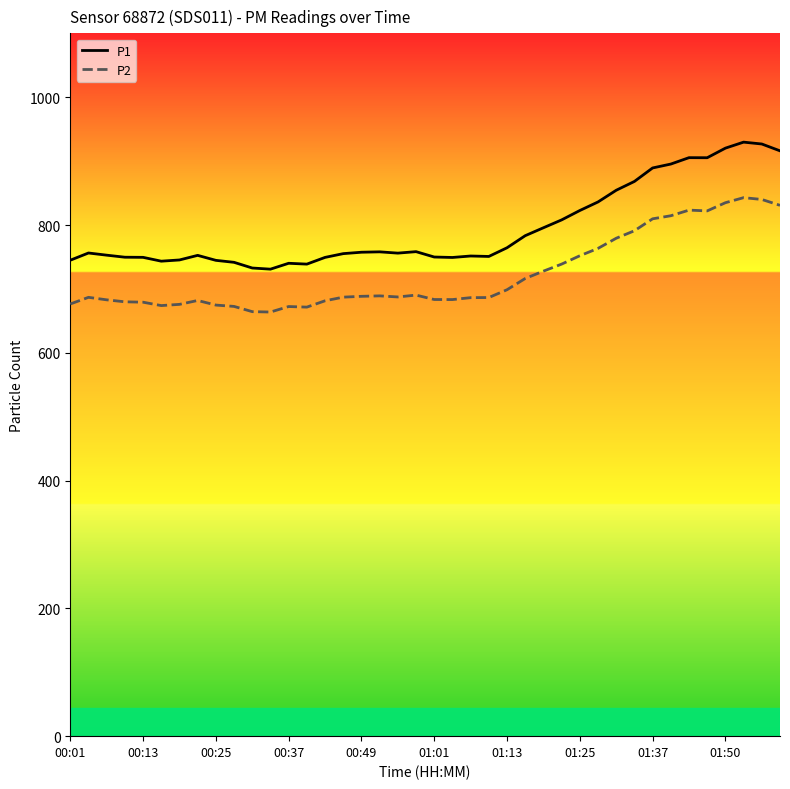

What is the smallest value displayed?

663.8